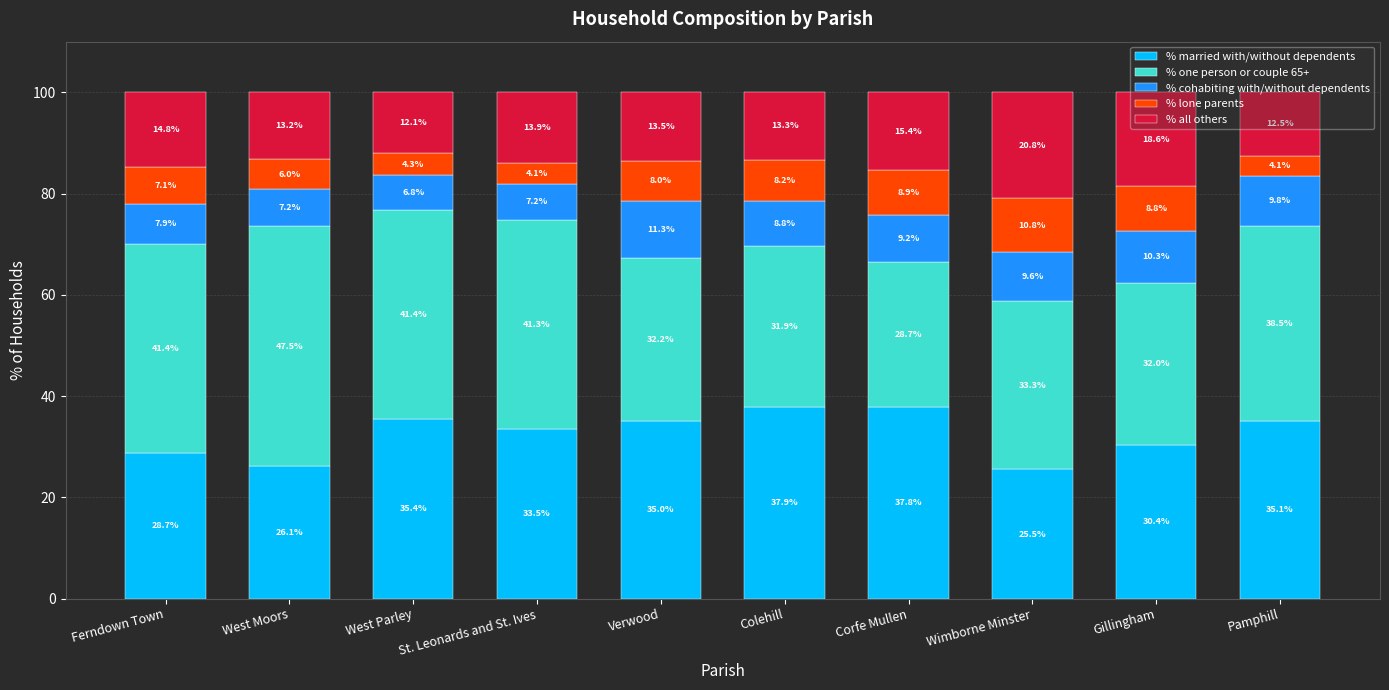

What is the maximum value for % married with/without dependents?

37.9